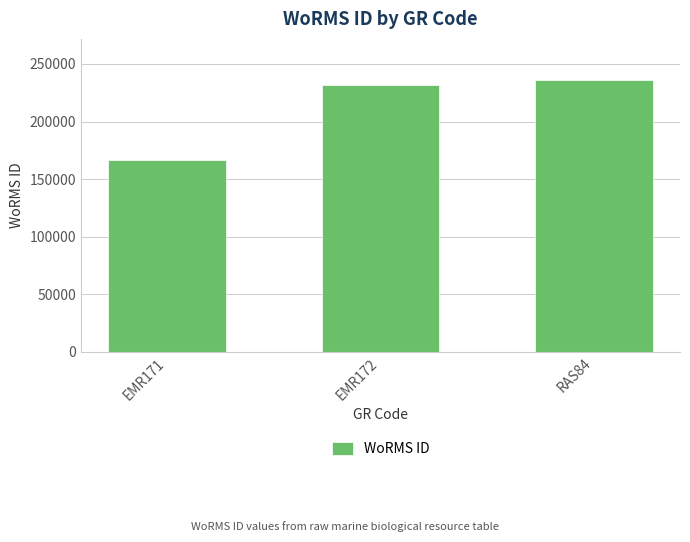

Reading left to right, what are all the values shown in this chart?

166496	231816	236331